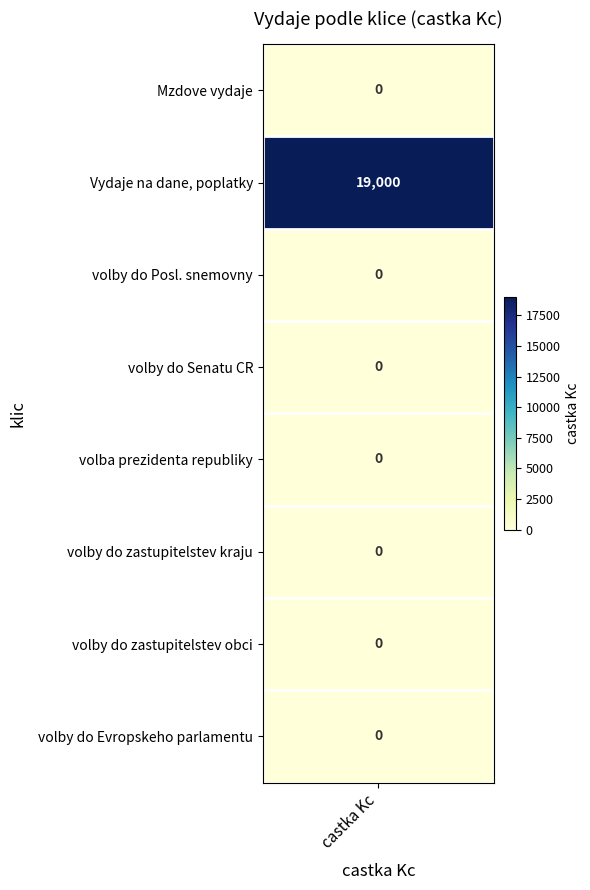

What is the sum of the values at 5 and 1?

19000